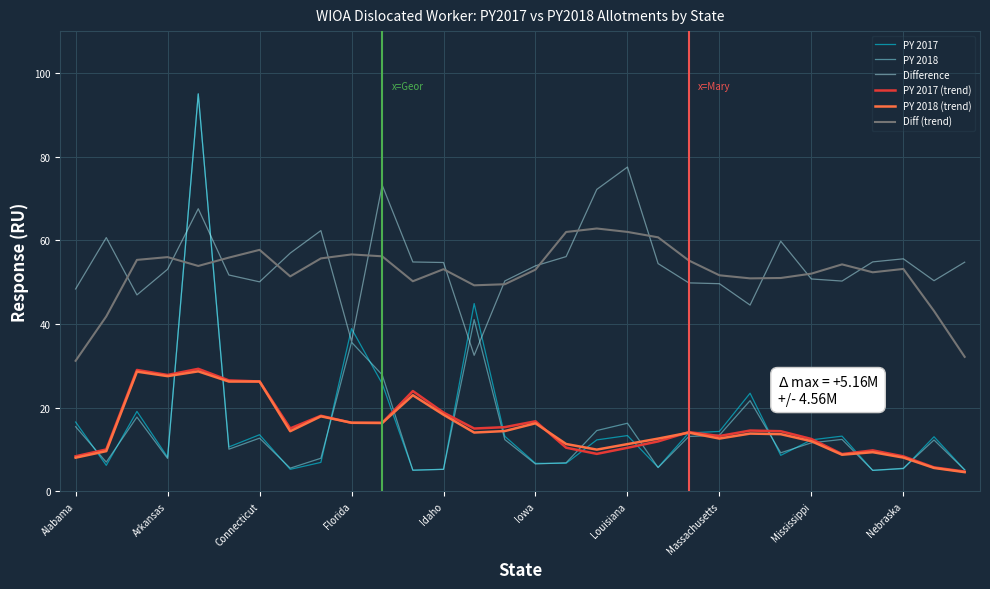

Which series ends up on top after the final intersection of PY 2018 and Diff (trend)?

Diff (trend)